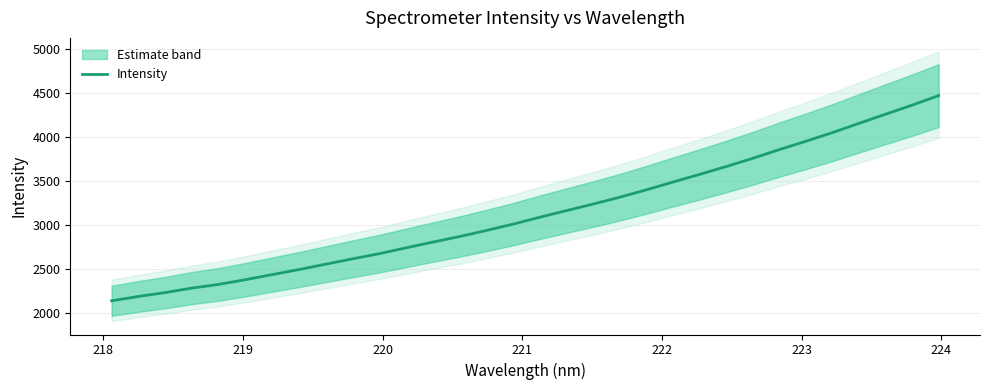

What is the difference between the maximum and minimum values?

2330.7